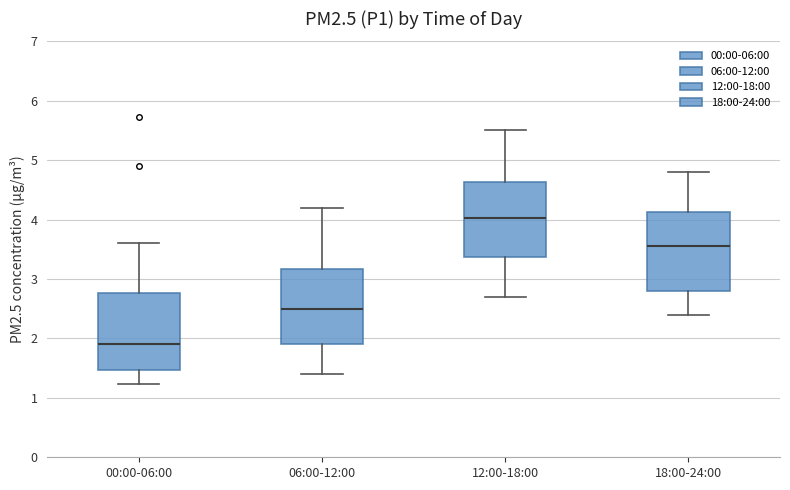

Reading left to right, transcribe this box plot: for each box, give where its median line is, the range the box spans, and where its two whiskers end, as read against the y-axis. The values are not printed on the chart, so give them approximately, as read against the axis.

00:00-06:00: median 1.9, box 1.5 to 2.8, whiskers 1.2 to 3.6
06:00-12:00: median 2.5, box 1.9 to 3.2, whiskers 1.4 to 4.2
12:00-18:00: median 4.0, box 3.4 to 4.6, whiskers 2.7 to 5.5
18:00-24:00: median 3.6, box 2.8 to 4.1, whiskers 2.4 to 4.8